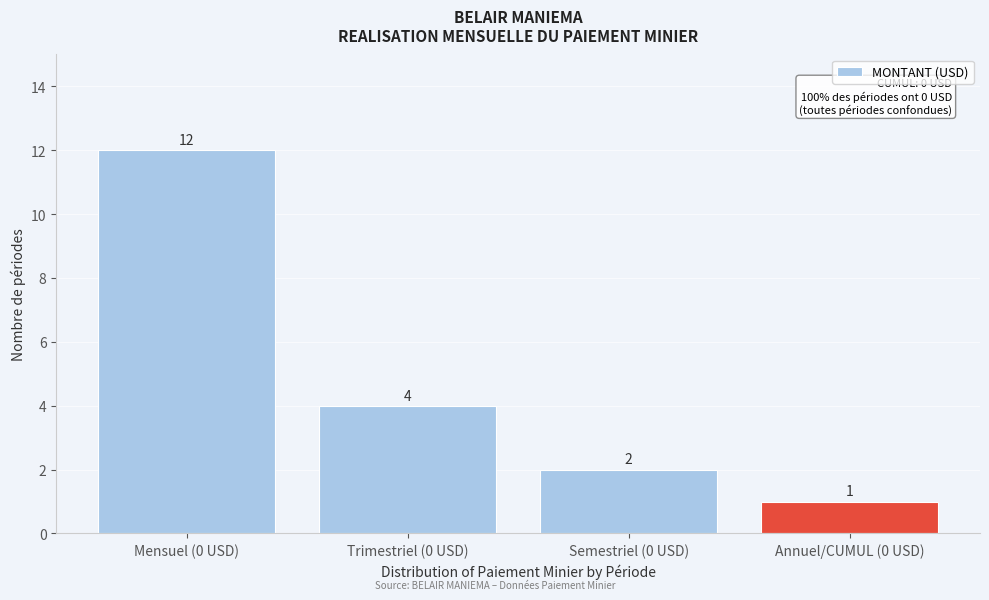

Reading left to right, what are all the values shown in this chart?

12	4	2	1